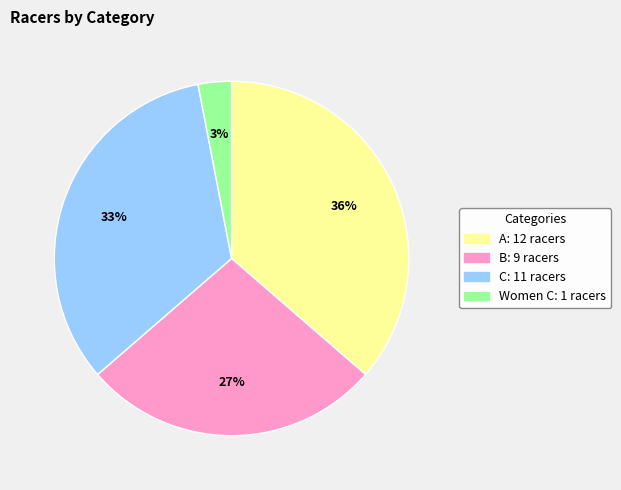

How many slices are in this pie chart?

4